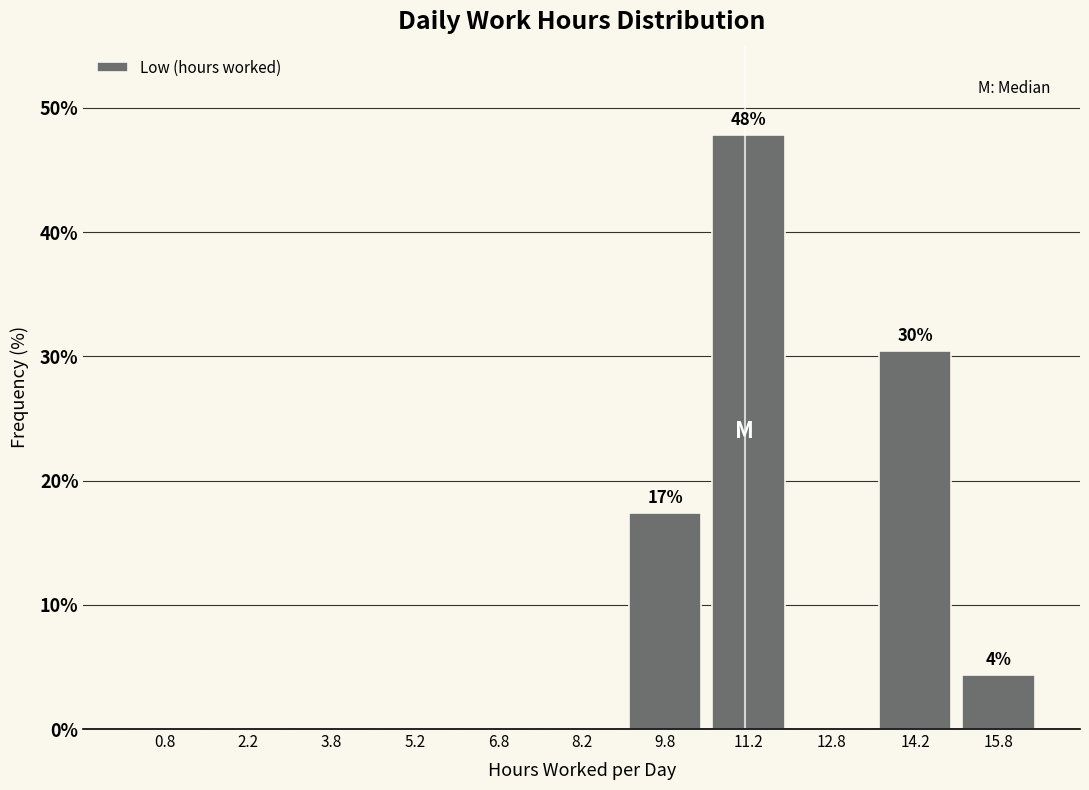

Over which range of the x-axis is the bar tallest?

10.5 to 12.0